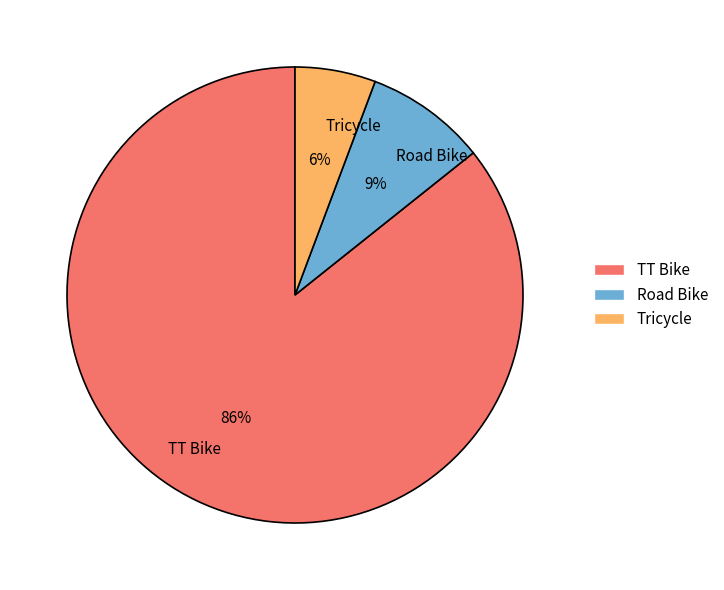

To the nearest percent, what is the average slice percentage?

33%